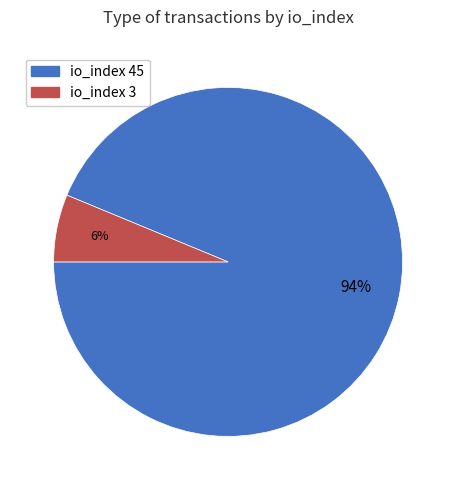

To the nearest percent, what is the average slice percentage?

50%